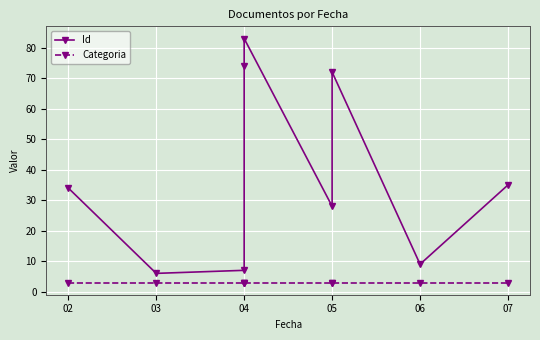

In Id, how many points are higher than both neighbors (excluding endpoints)?

2